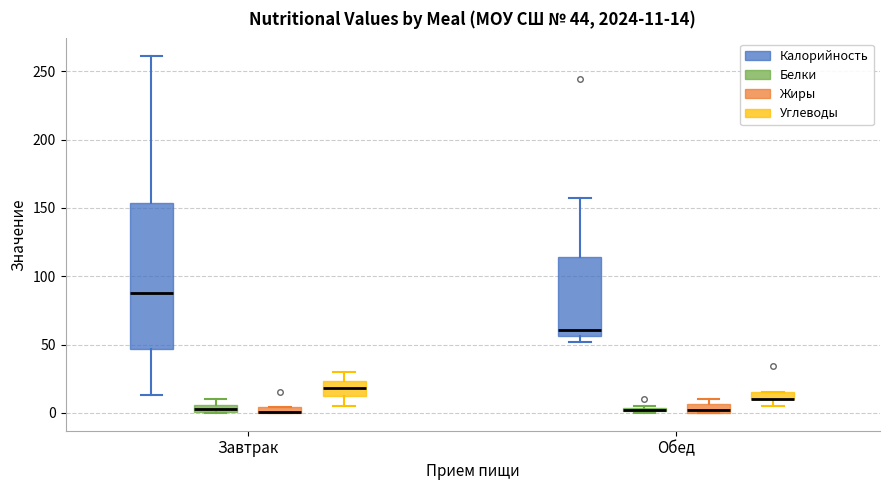

Comparing the boxes themselves (not the whiskers), which one is the tallest?

Завтрак (Калорийность)